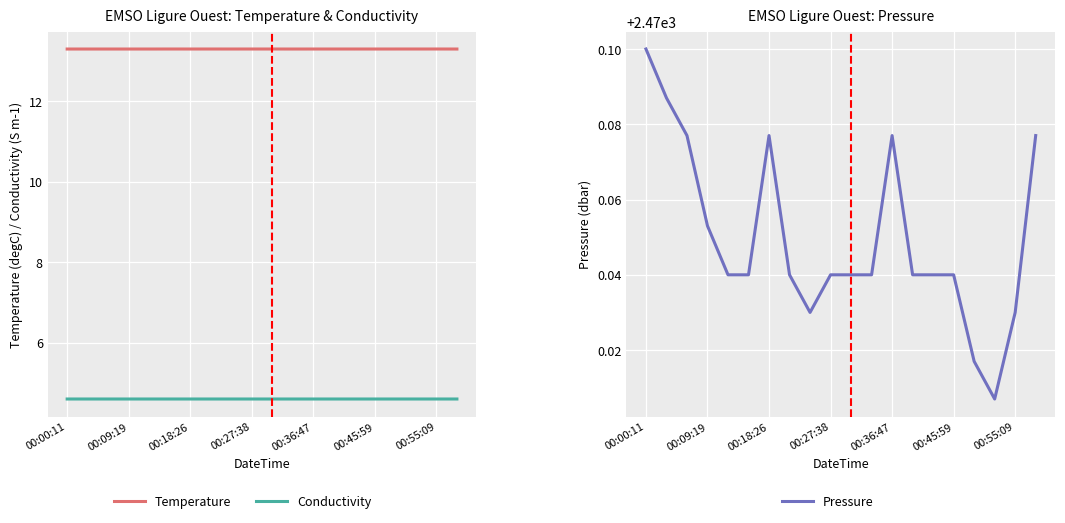

Is it true that Temperature equals 17.7 at 7?

False